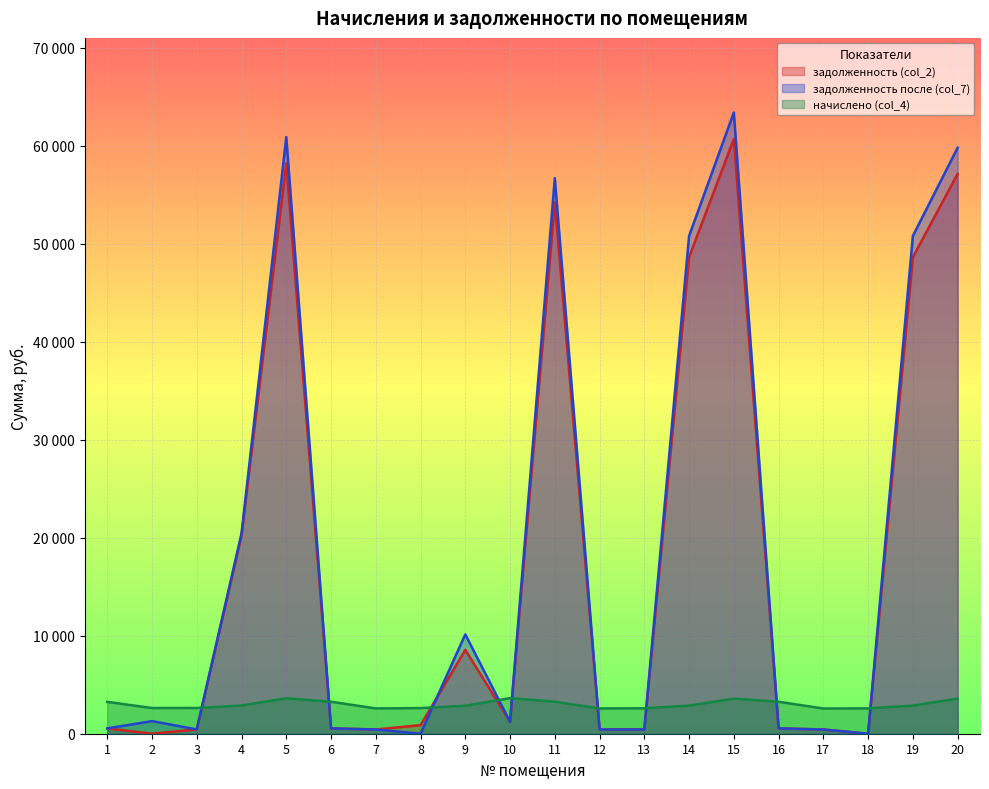

True or false: начислено (col_4) has a value of 2582.5 at 7.

True